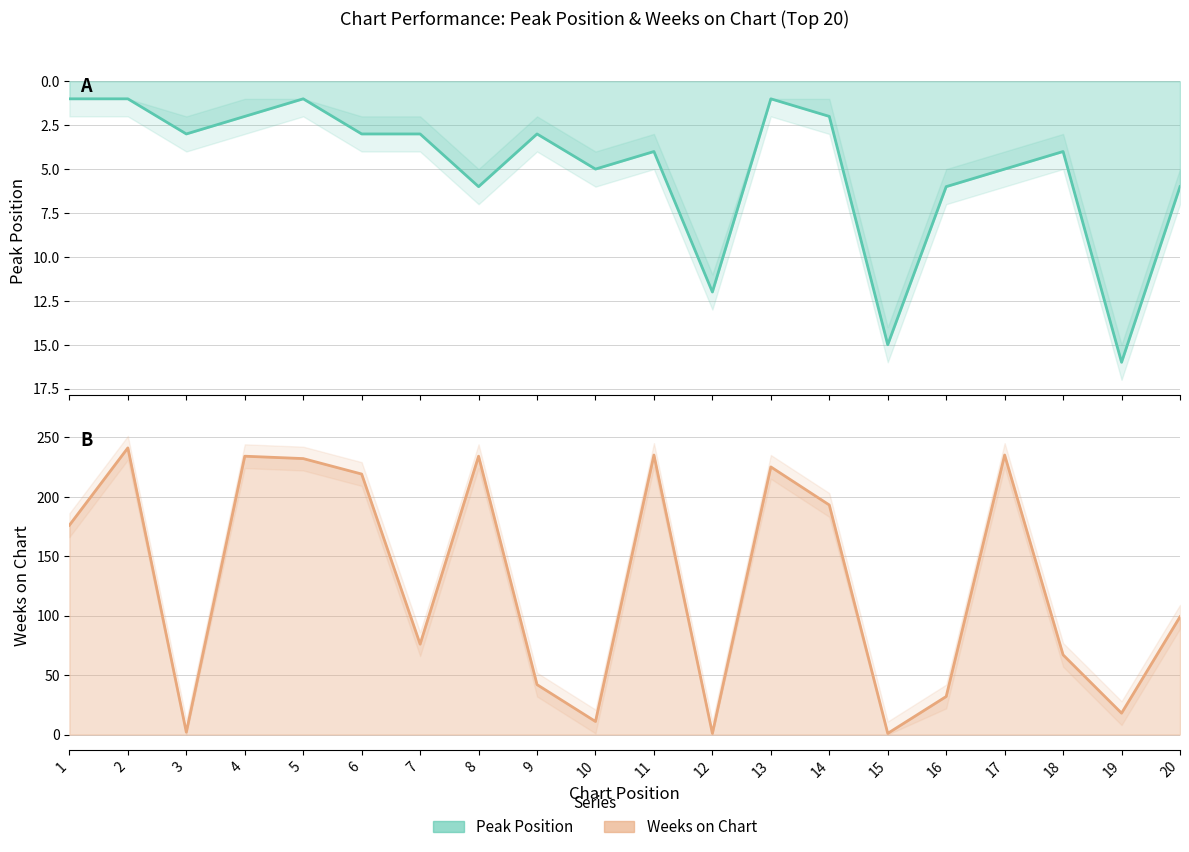

How many interior local peaks does the Peak Position series have?

6